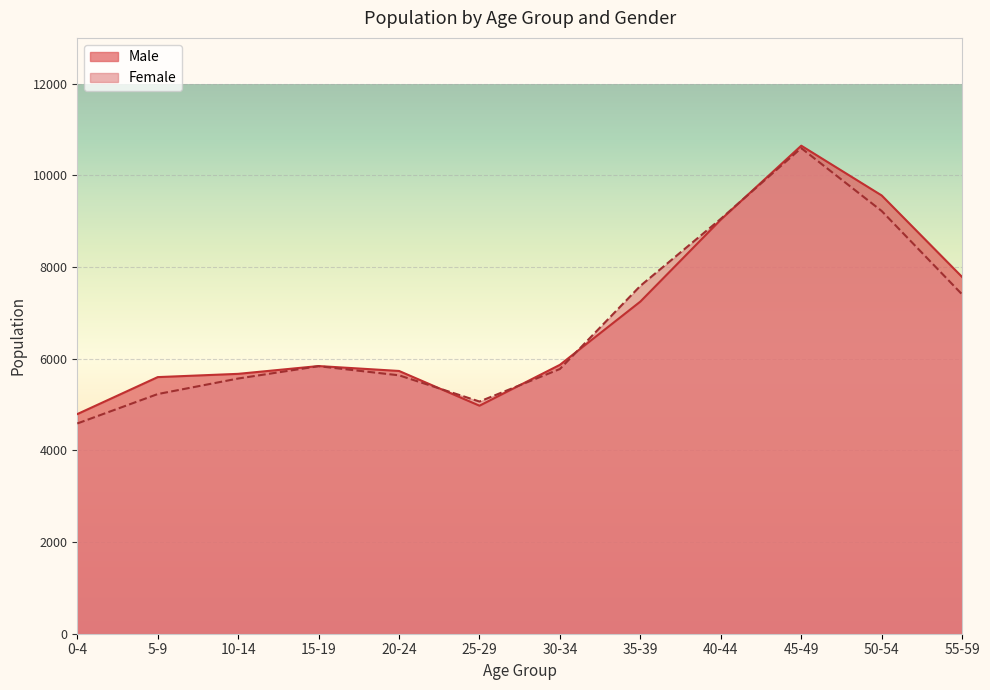

List the series in order of their overall mean, lowest first.

Female, Male